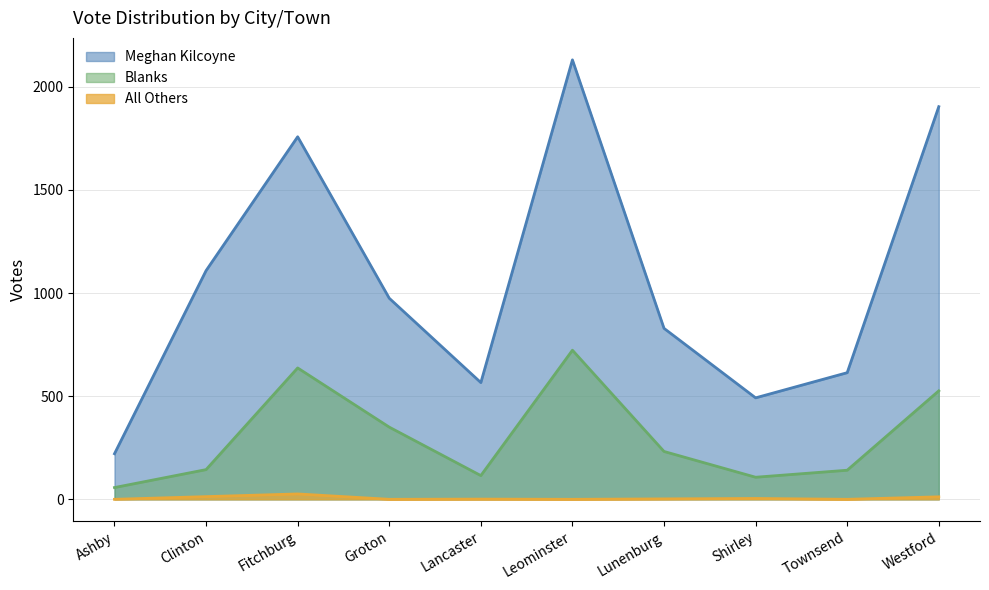

At which label does Meghan Kilcoyne reach its peak?

Leominster